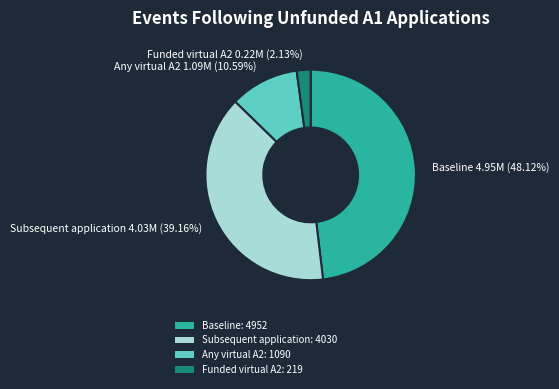

Combined, do Subsequent application and Any virtual A2 account for over 50%?

No